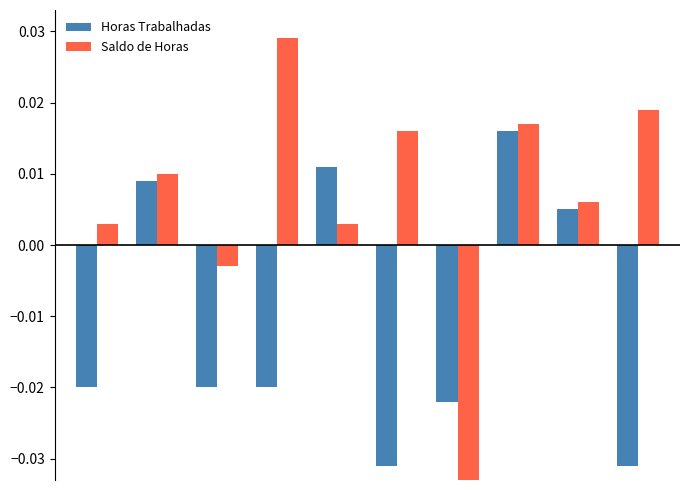

List the series in order of their peak value, lowest first.

Horas Trabalhadas, Saldo de Horas